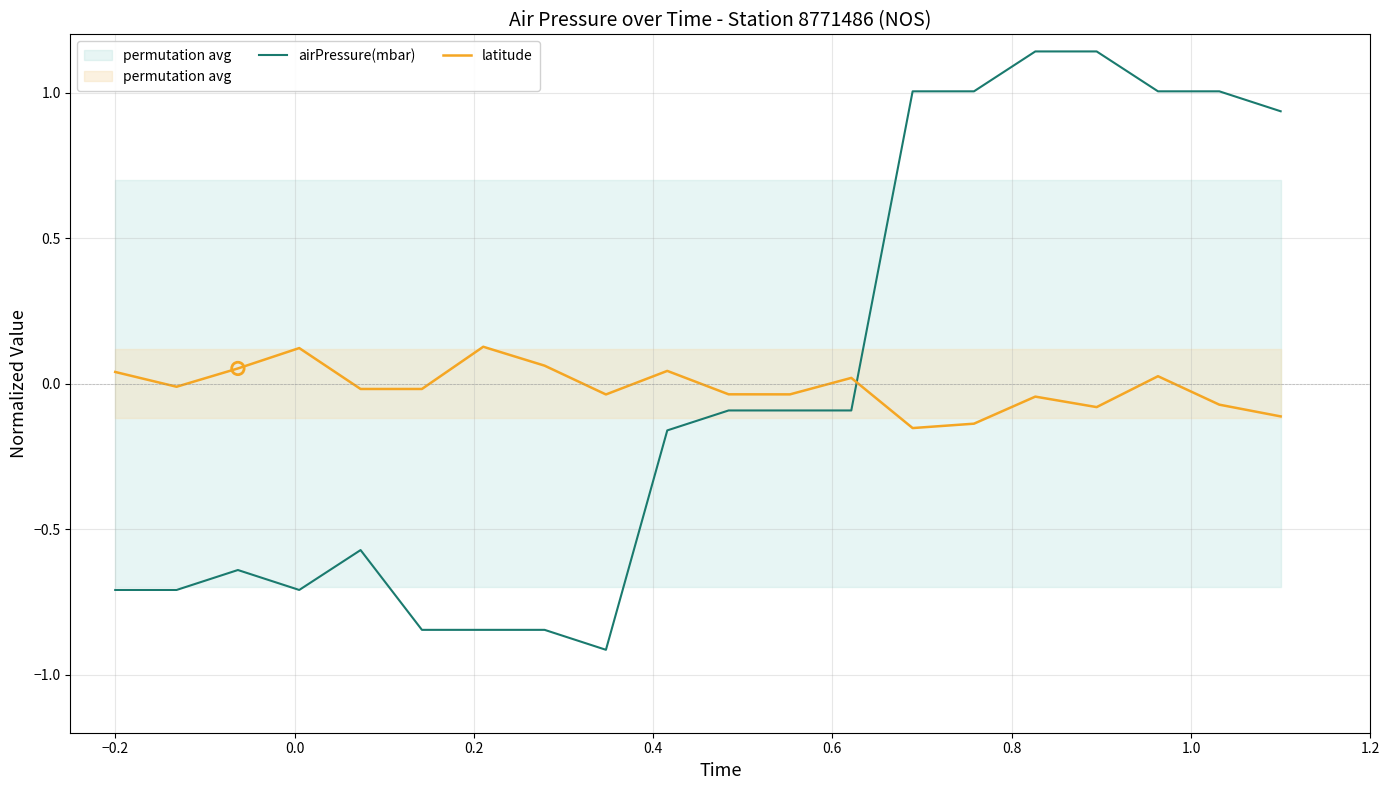

Which series reaches the maximum Y coordinate?

airPressure(mbar)